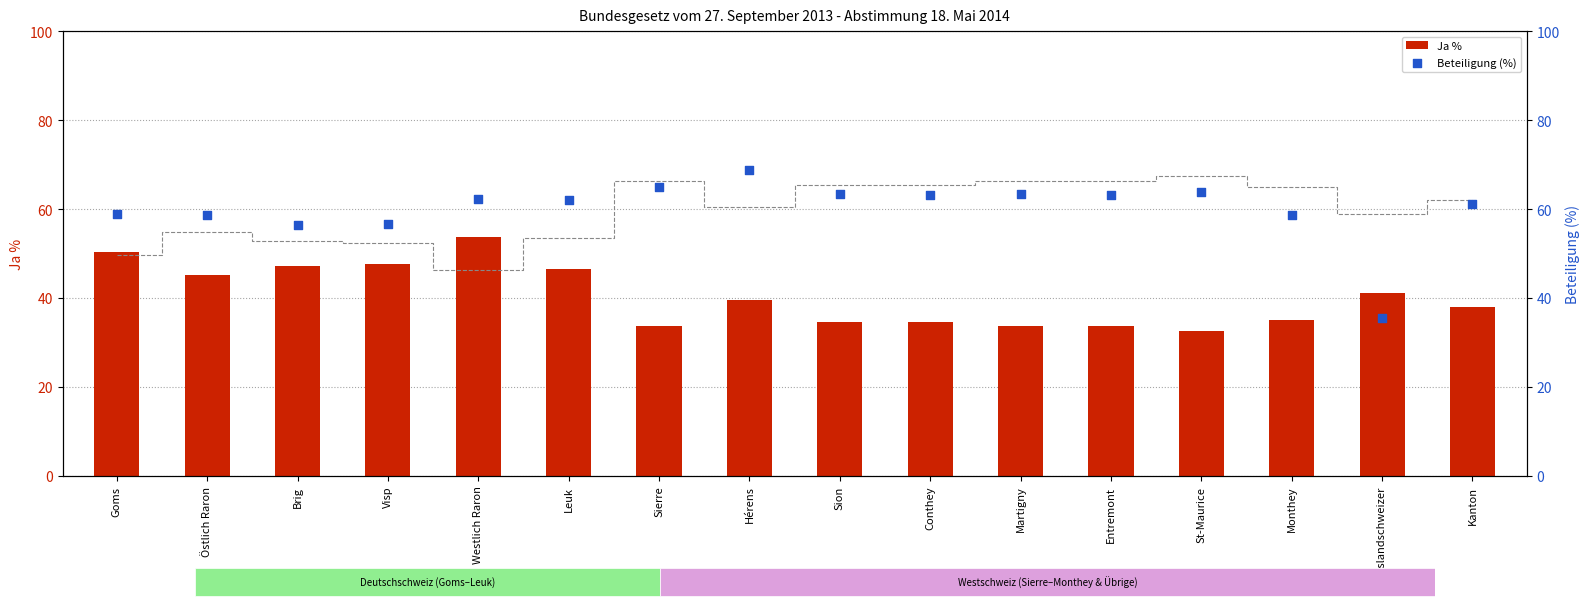

Is the value of Beteiligung (%) at Hérens greater than the value of Nein % at Auslandschweizer?

Yes